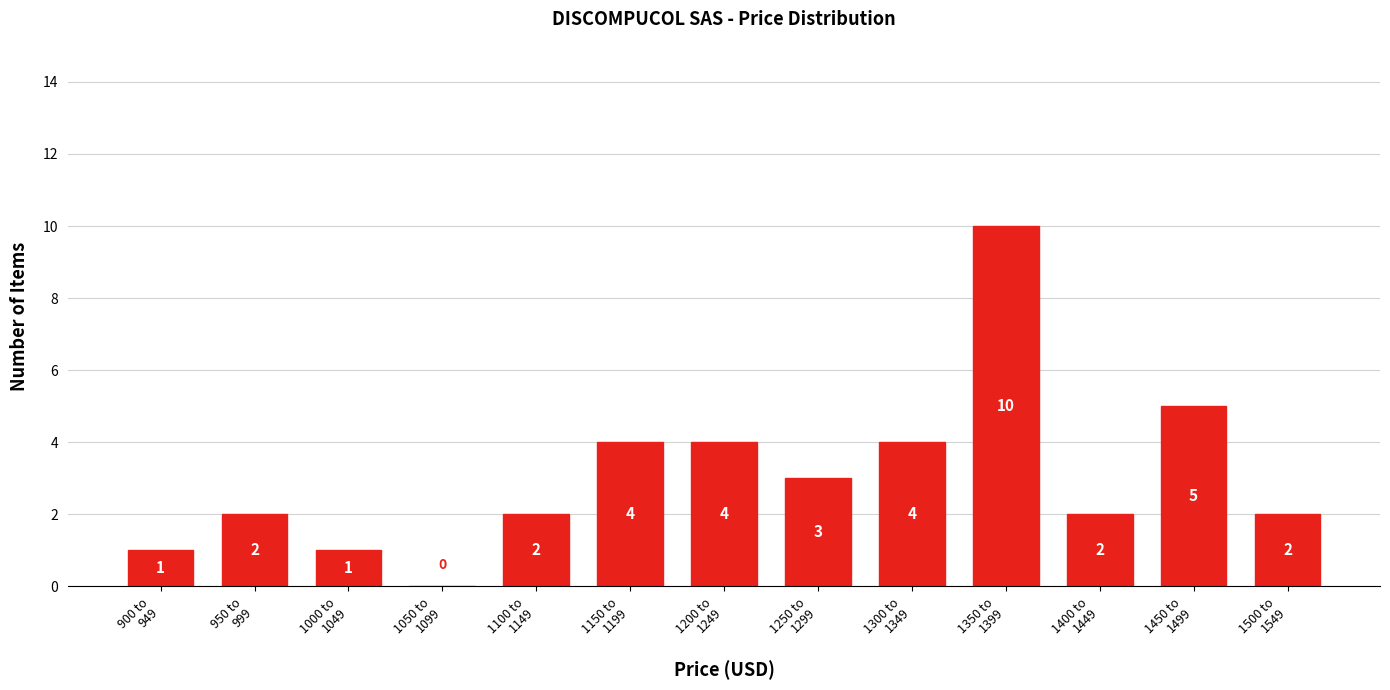

How many values are between 2 and 4?

8